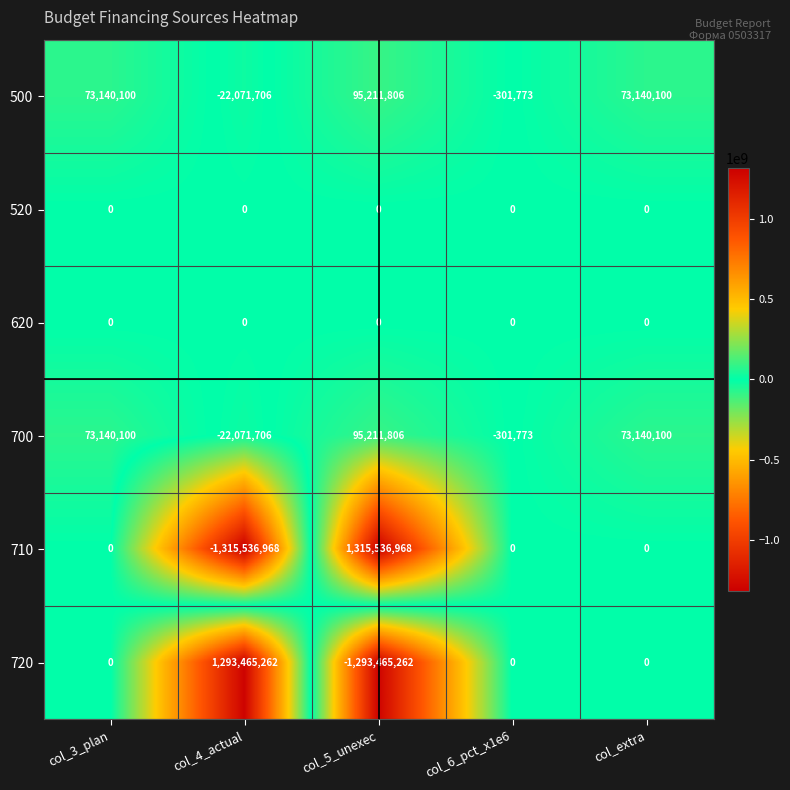

True or false: 700 has a value of -301773 at col_6_pct_x1e6.

True